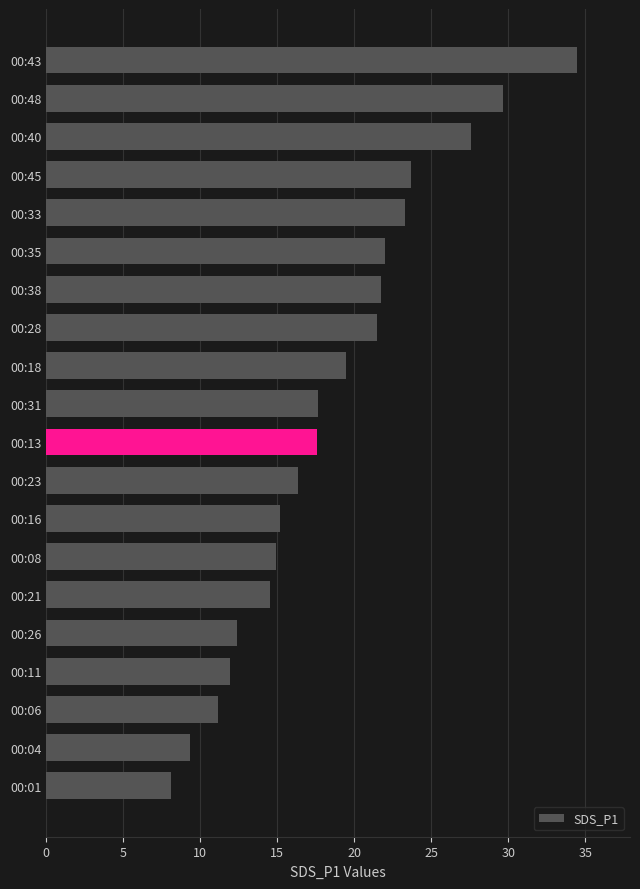

Between 00:04 and 00:38, which is larger?

00:38